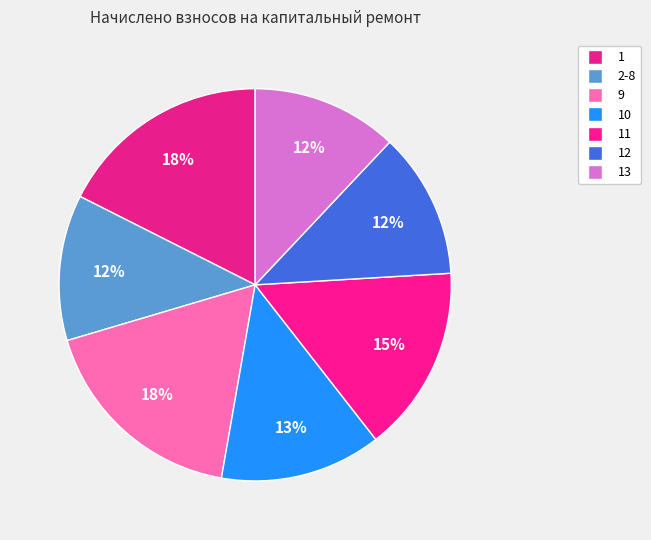

How many segments does this pie chart have?

7